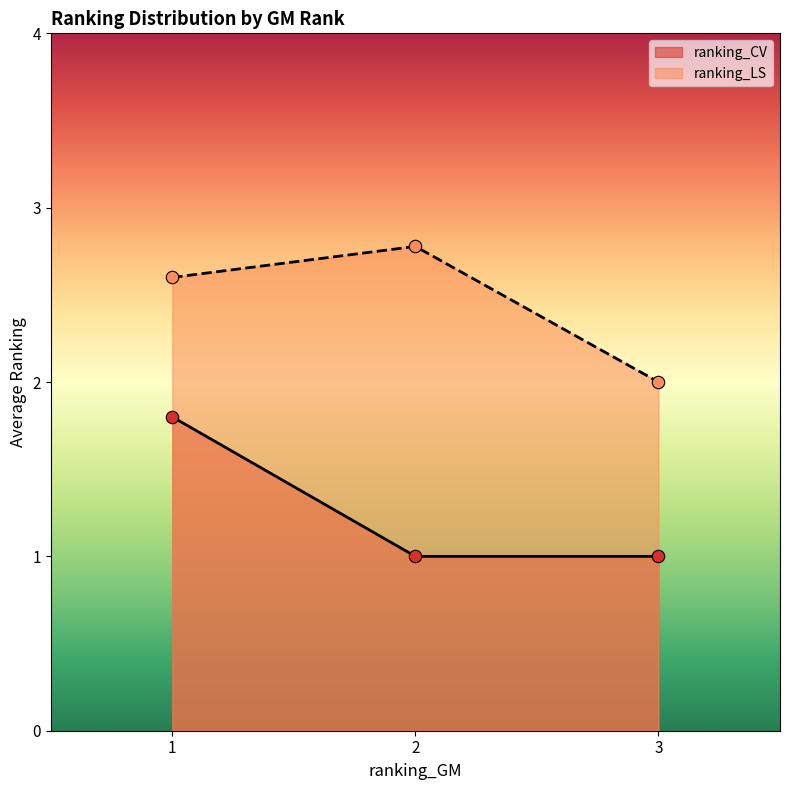

True or false: ranking_CV and ranking_LS cross at least once.

False